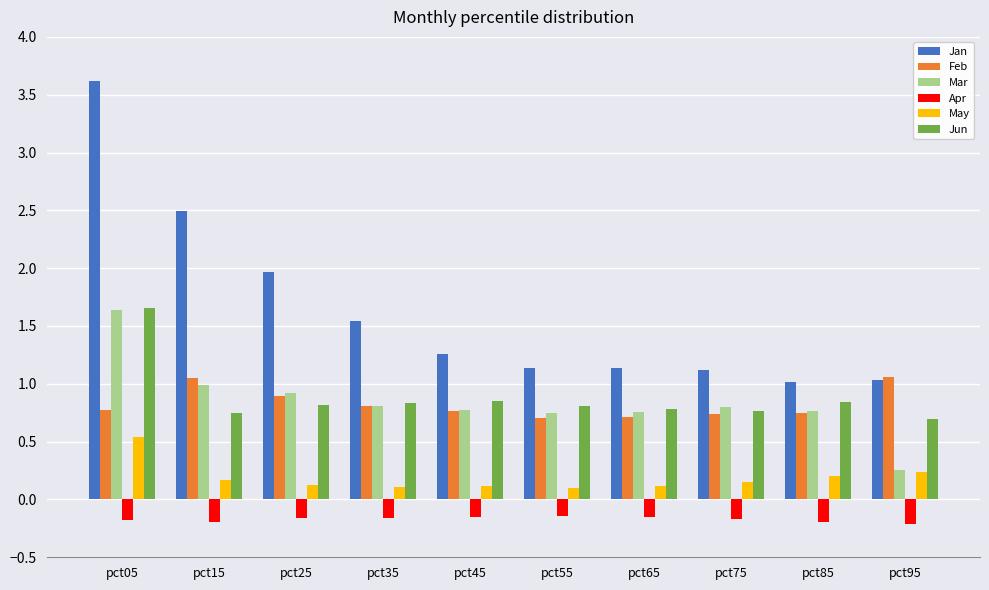

Which series has the largest range (max minus min)?

Jan